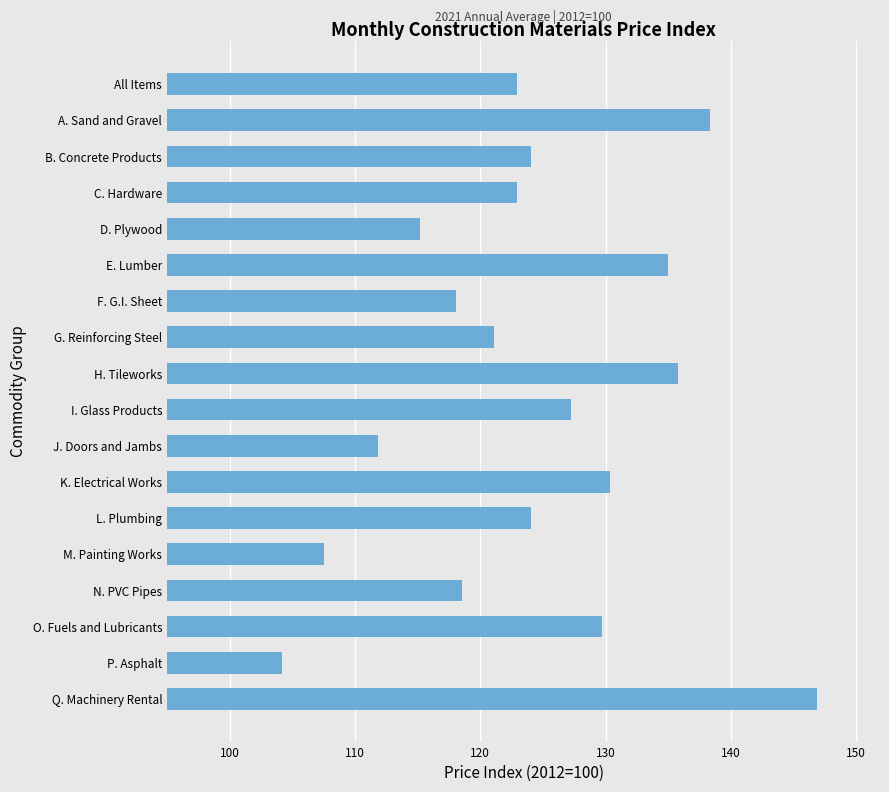

What is the label of the 14th bar from the bottom?

D. Plywood